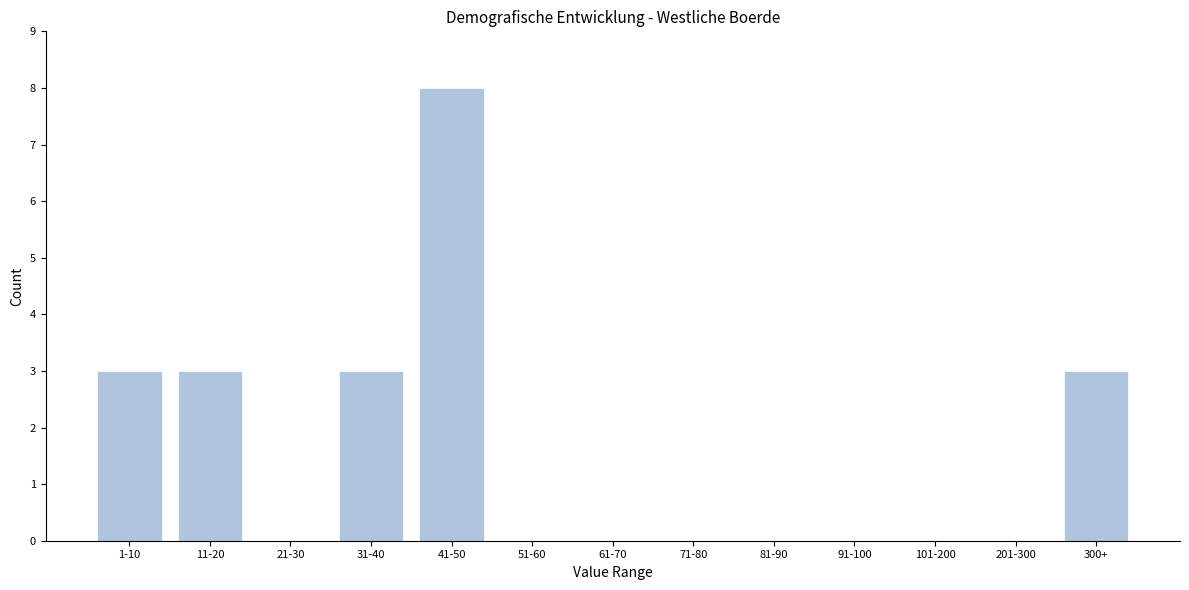

Reading left to right, transcribe all the data shown in this chart.

1-10=3	11-20=3	21-30=0	31-40=3	41-50=8	51-60=0	61-70=0	71-80=0	81-90=0	91-100=0	101-200=0	201-300=0	300+=3